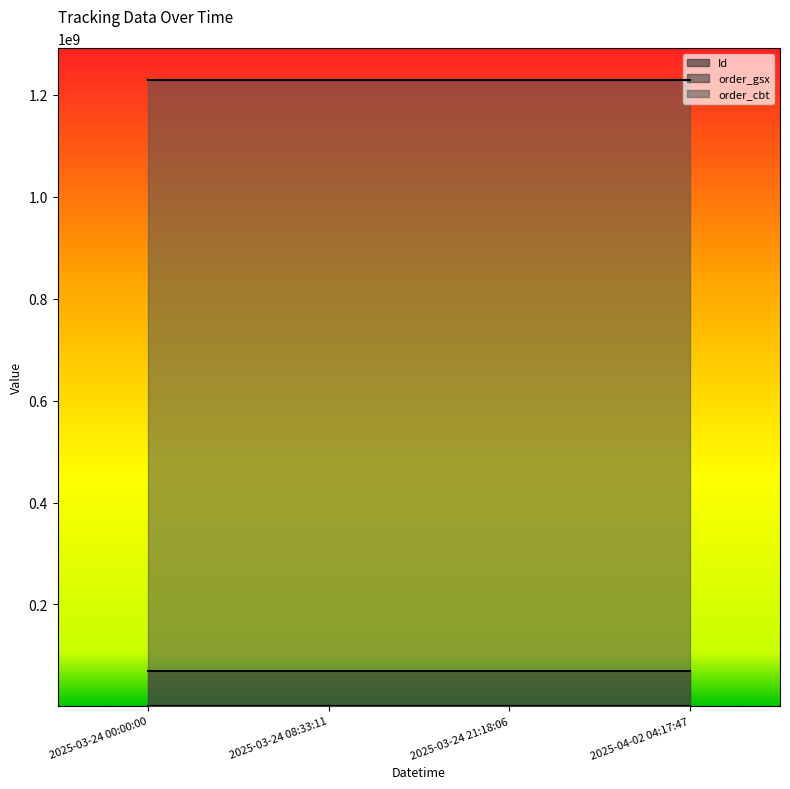

Which series has the largest total across all categories?

order_cbt